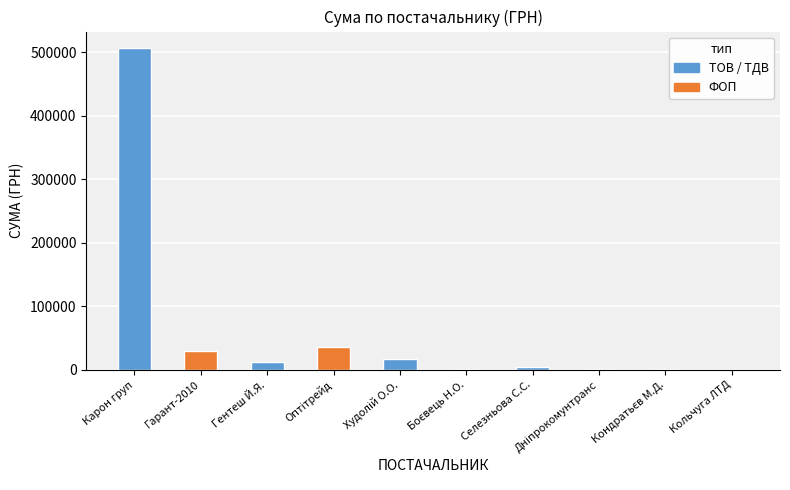

At which category does the chart reach its peak across all series?

Карон груп